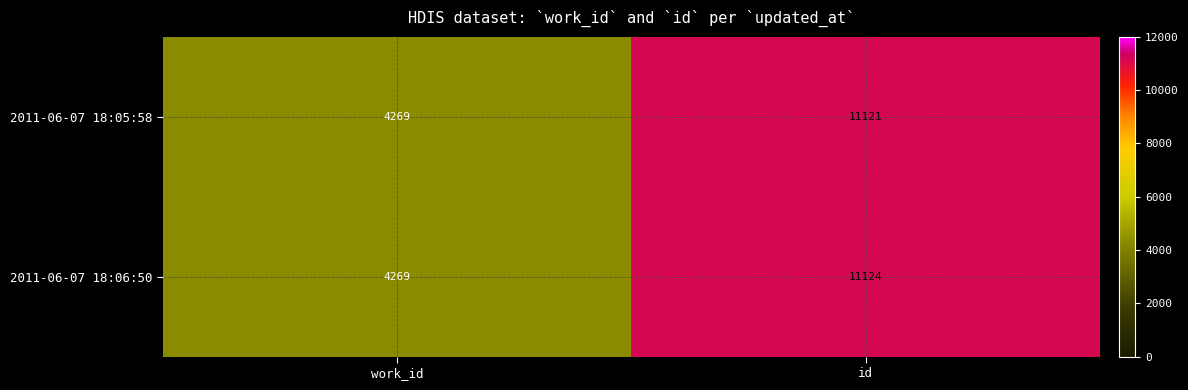

List the series in order of their peak value, highest first.

2011-06-07 18:06:50, 2011-06-07 18:05:58